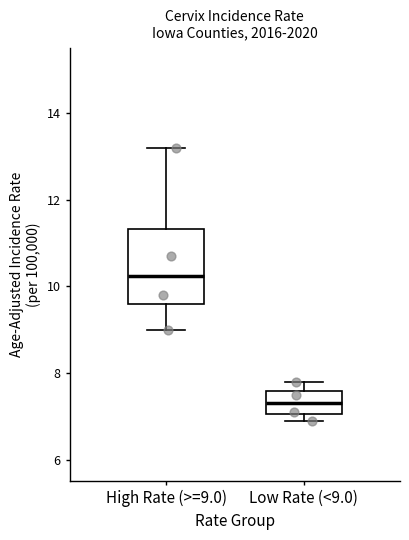

Reading left to right, read every box against the y-axis: the position of its median line, the range the box covers, and the ends of its whiskers. The values are not printed on the chart, so give them approximately, as read against the axis.

High Rate (>=9.0): median 10.2, box 9.6 to 11.4, whiskers 9.0 to 13.2
Low Rate (<9.0): median 7.4, box 7.0 to 7.6, whiskers 7.0 (just below the box's lower edge) to 7.8